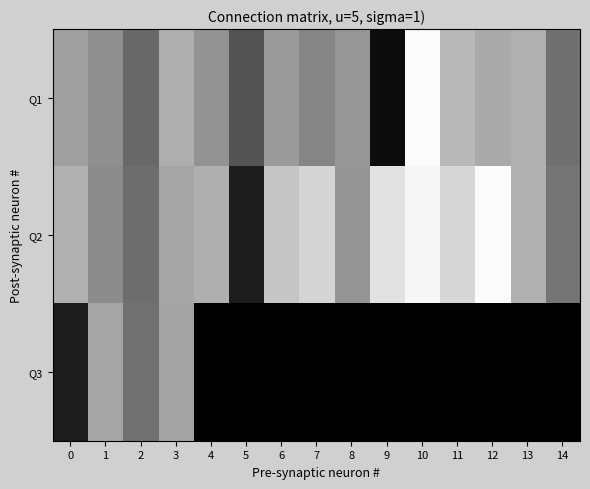

Reading left to right, what are all the values shown in this chart?

Q1: 0=93.5	1=84.1	2=61.4	3=102.4	4=86.7	5=49.1	6=91.1	7=78.5	8=88.3	9=7.6	10=147.6	11=108.5	12=100.0	13=103.5	14=66.0
Q2: 0=104.0	1=82.2	2=64.2	3=97.8	4=102.6	5=16.6	6=115.5	7=125.2	8=87.7	9=132.9	10=145.1	11=126.2	12=147.3	13=103.2	14=68.7
Q3: 0=16.5	1=96.7	2=66.8	3=95.7	4=0.0	5=0.0	6=0.0	7=0.0	8=0.0	9=0.0	10=0.0	11=0.0	12=0.0	13=0.0	14=0.0